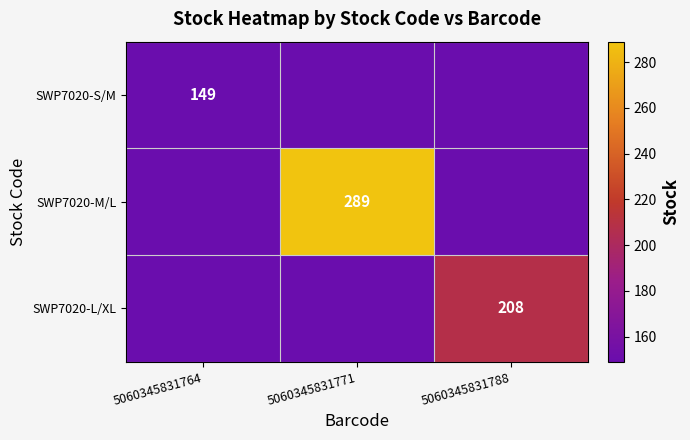

True or false: SWP7020-L/XL has a value of 208 at 5060345831788.

True